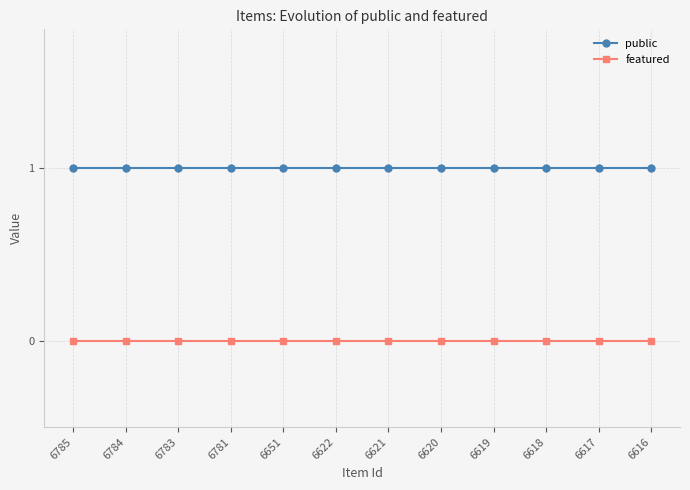

What is the maximum value for public?

1